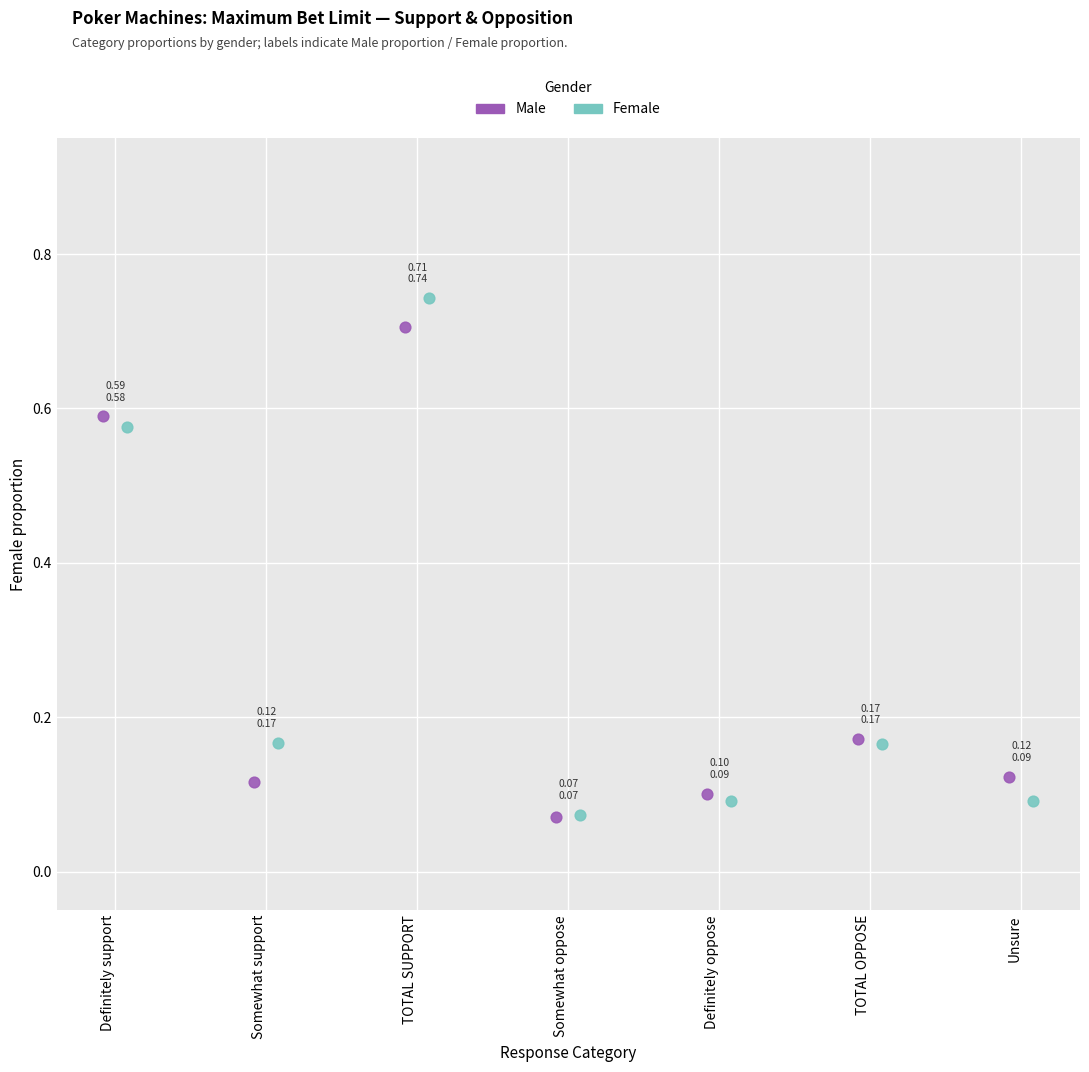

Which series contains the highest Y value?

Female